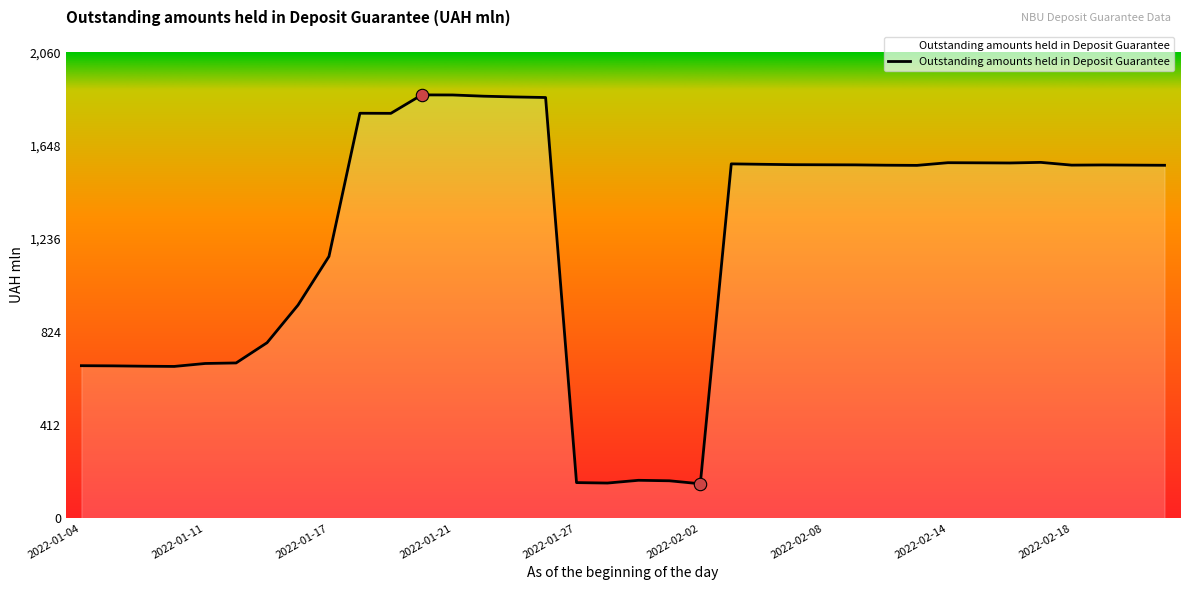

What is the difference between the maximum and minimum values?

1720.7